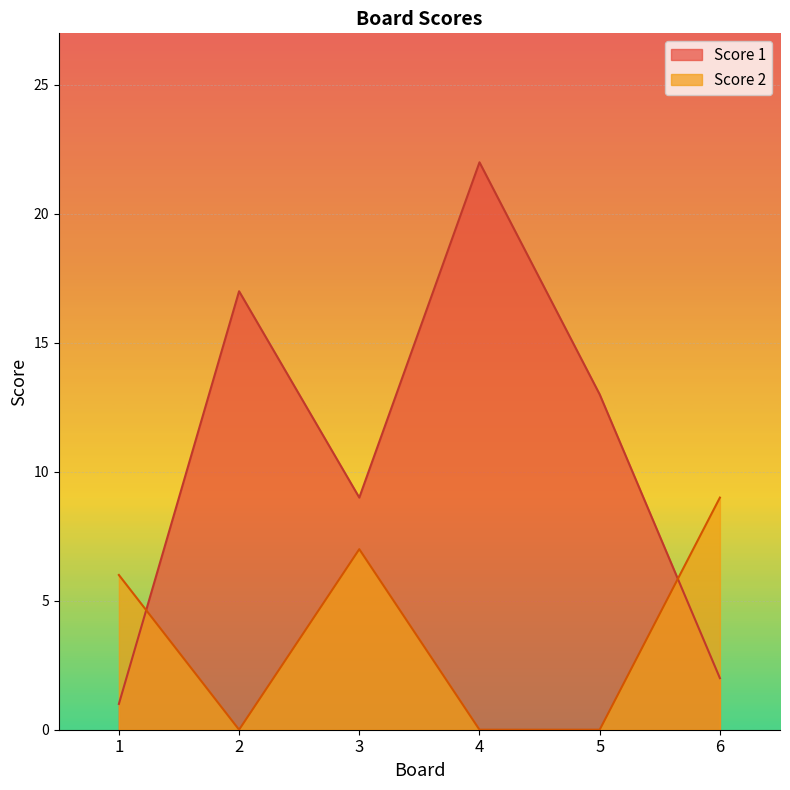

How many lines are shown in the chart?

2